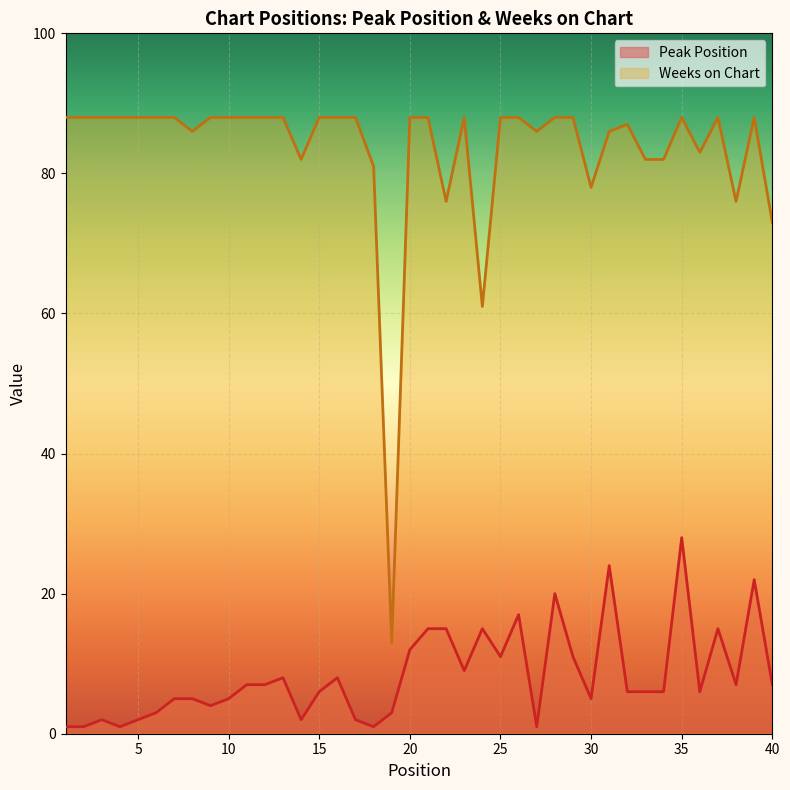

The value of Weeks on Chart at 19 is 13. True or false?

True